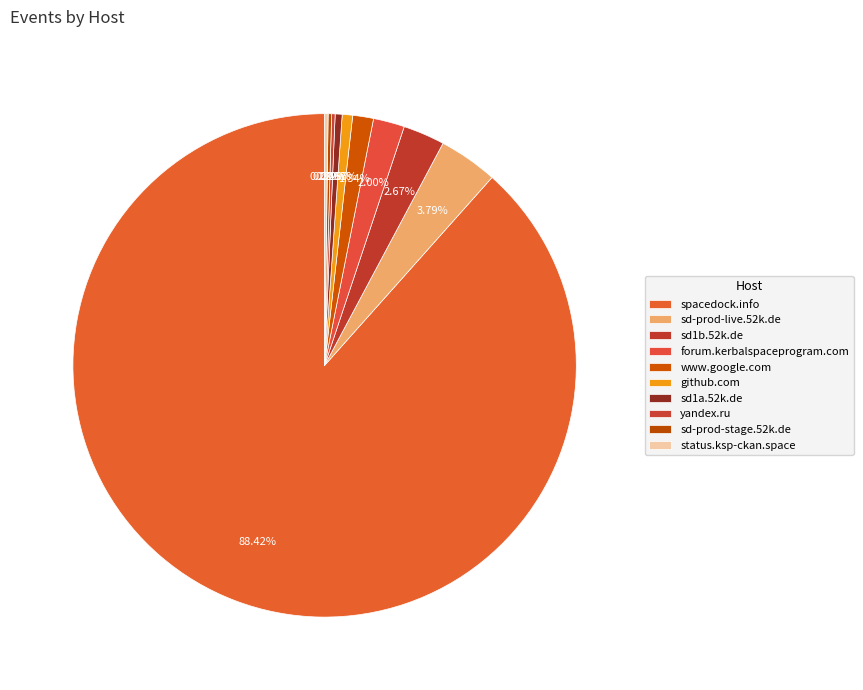

To the nearest percent, what is the difference between the largest and smallest slice percentages?

88%